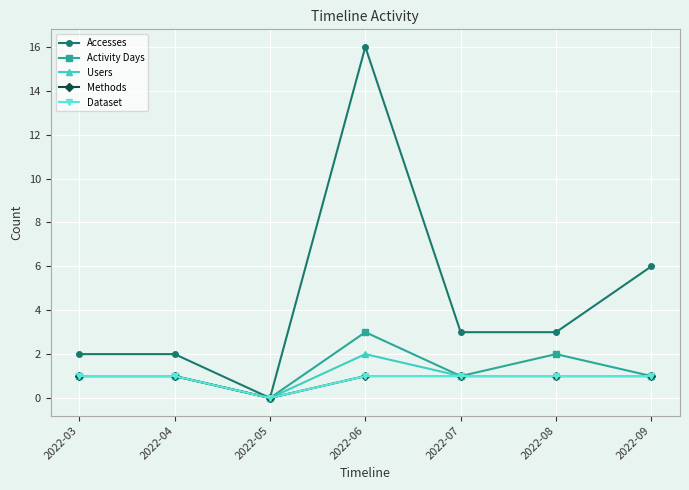

Does the chart have visible grid lines?

Yes